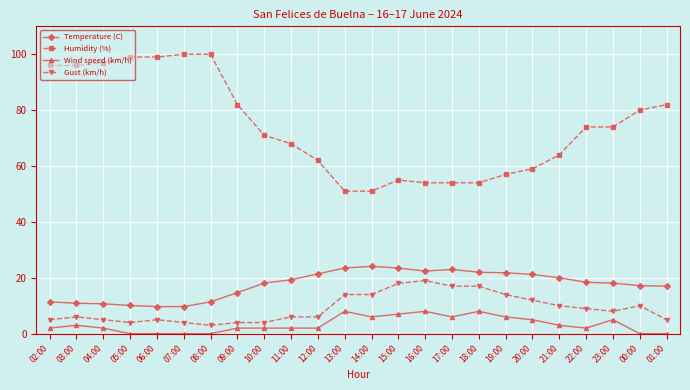

True or false: Humidity (%) and Temperature (C) cross at least once.

False